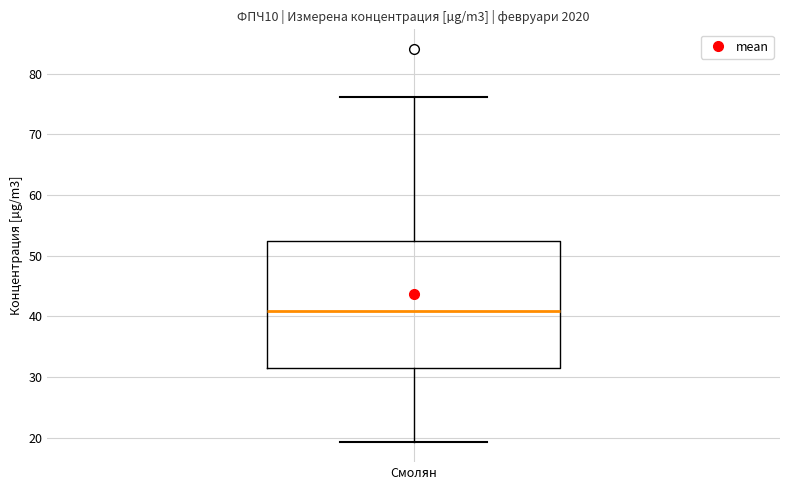

Read this box plot against the y-axis: the position of the median line, the range covered by the box, and the ends of both whiskers. The values are not printed on the chart, so give them approximately, as read against the axis.

median 41, box 31 to 52, whiskers 19 to 76